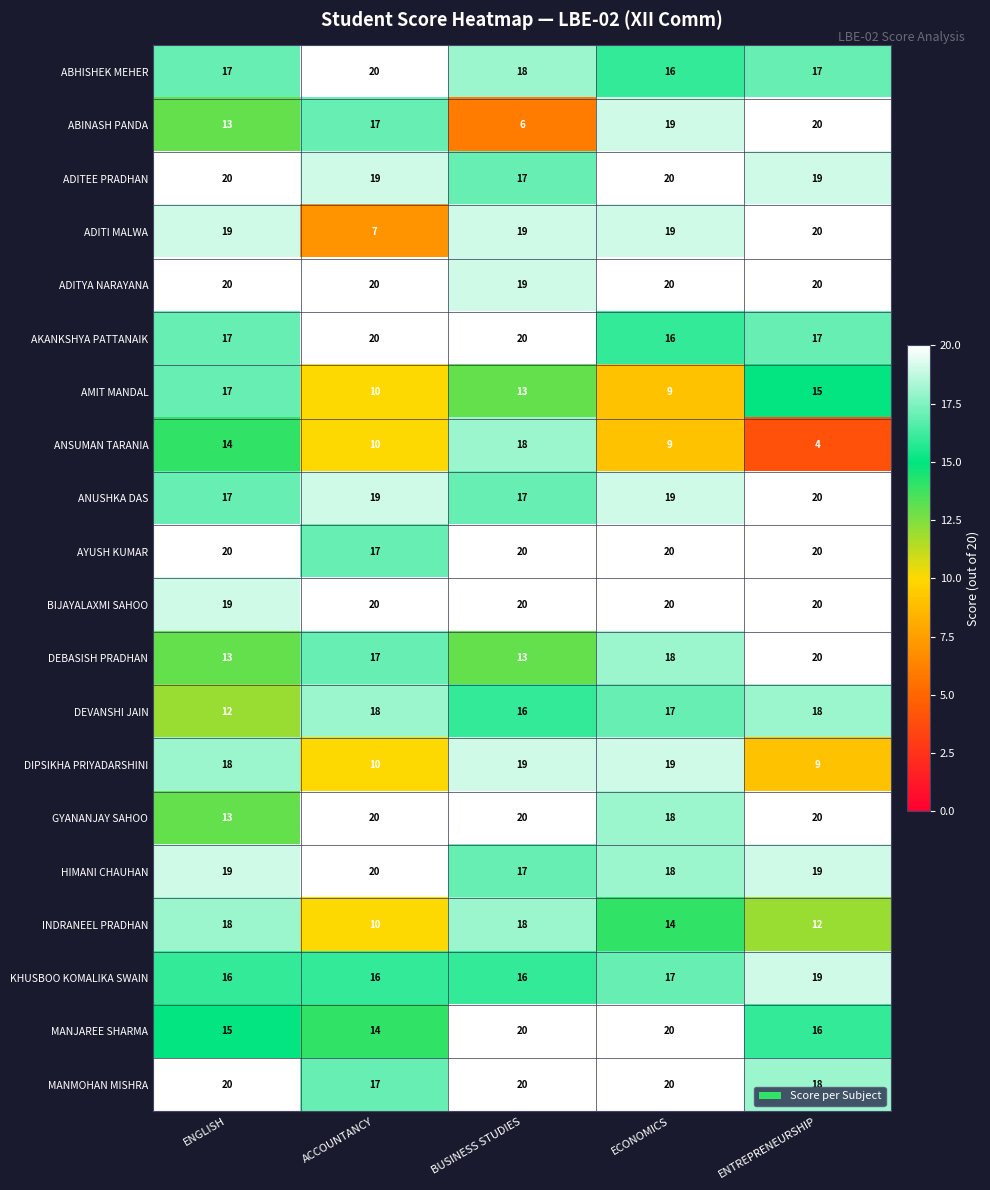

What is the smallest value displayed?

4